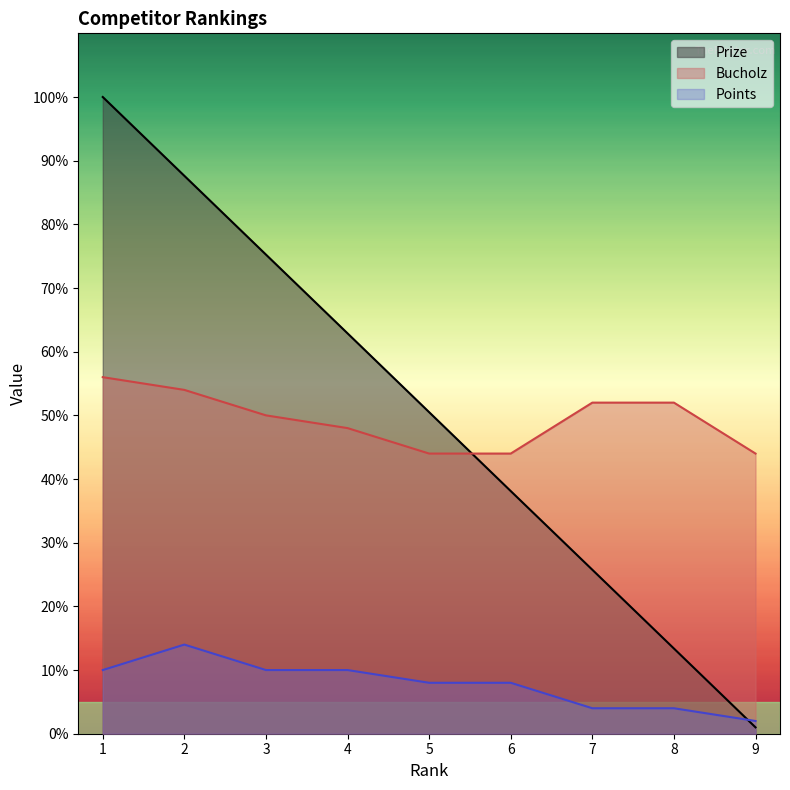

Which category has the lowest value across all series?

9